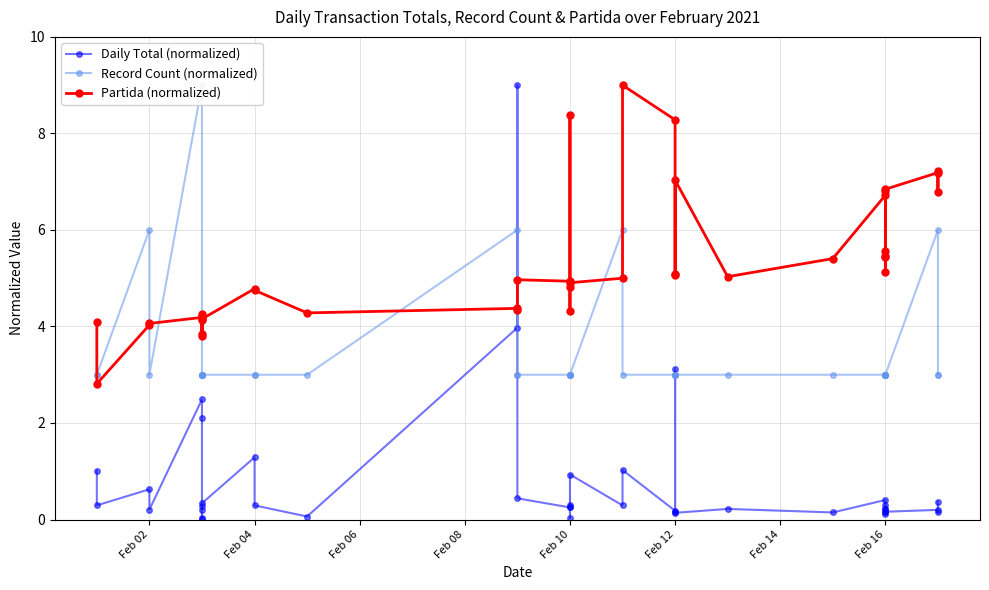

The Partida (normalized) series shows 4.3 at Feb 10. True or false?

True